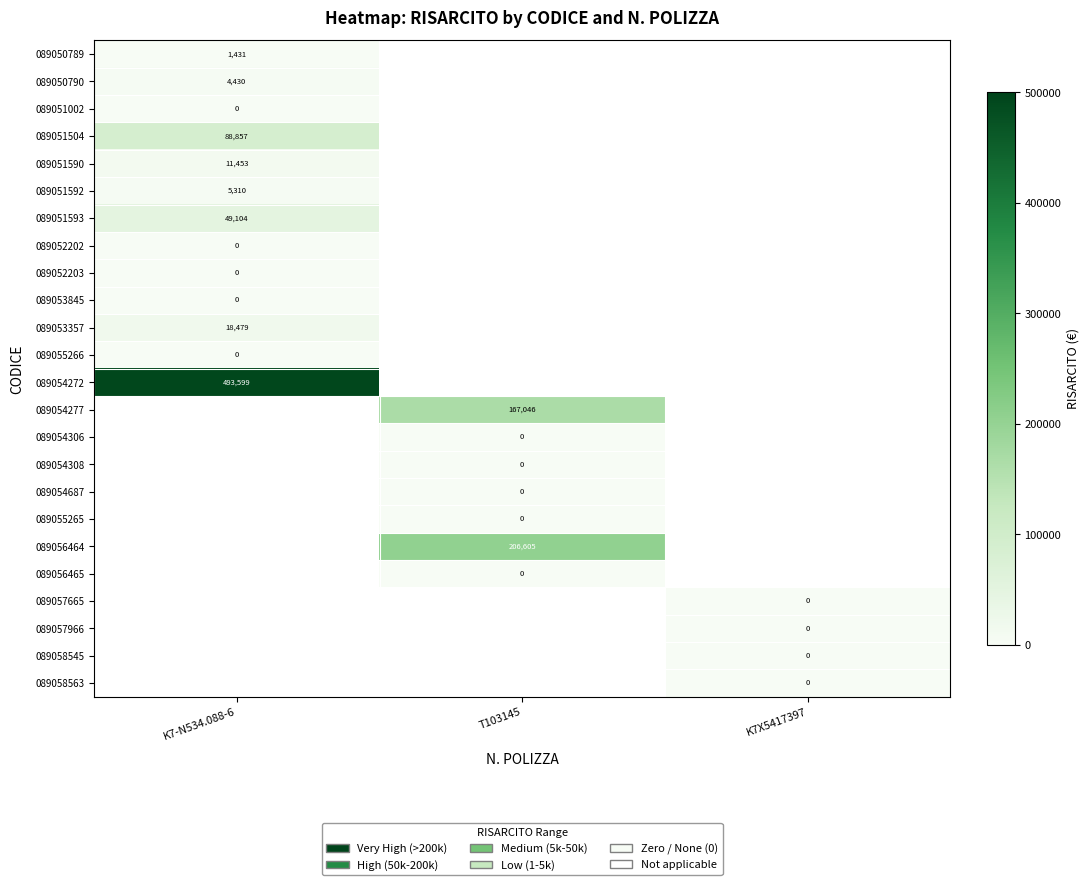

True or false: 089051593 has a value of 66724 at K7-N534.088-6.

False